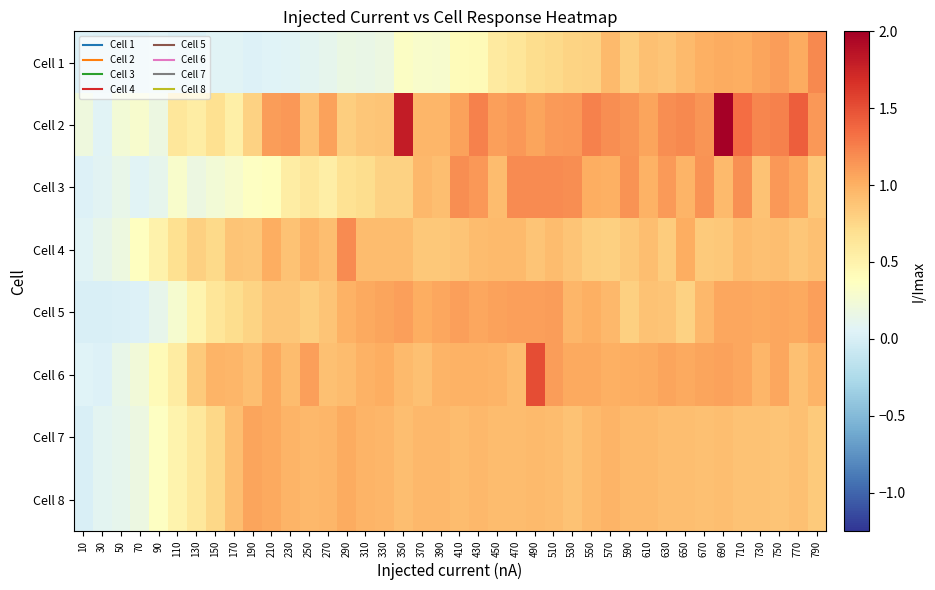

Which series has the largest range (max minus min)?

Cell 2